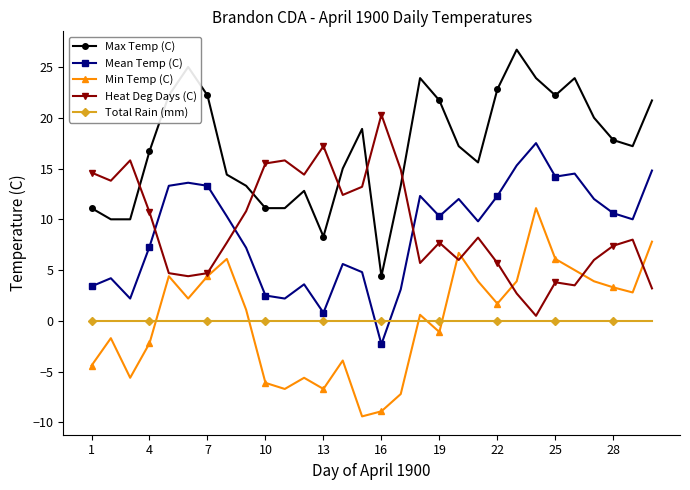

List the series in order of their peak value, highest first.

Max Temp (C), Heat Deg Days (C), Mean Temp (C), Min Temp (C), Total Rain (mm)